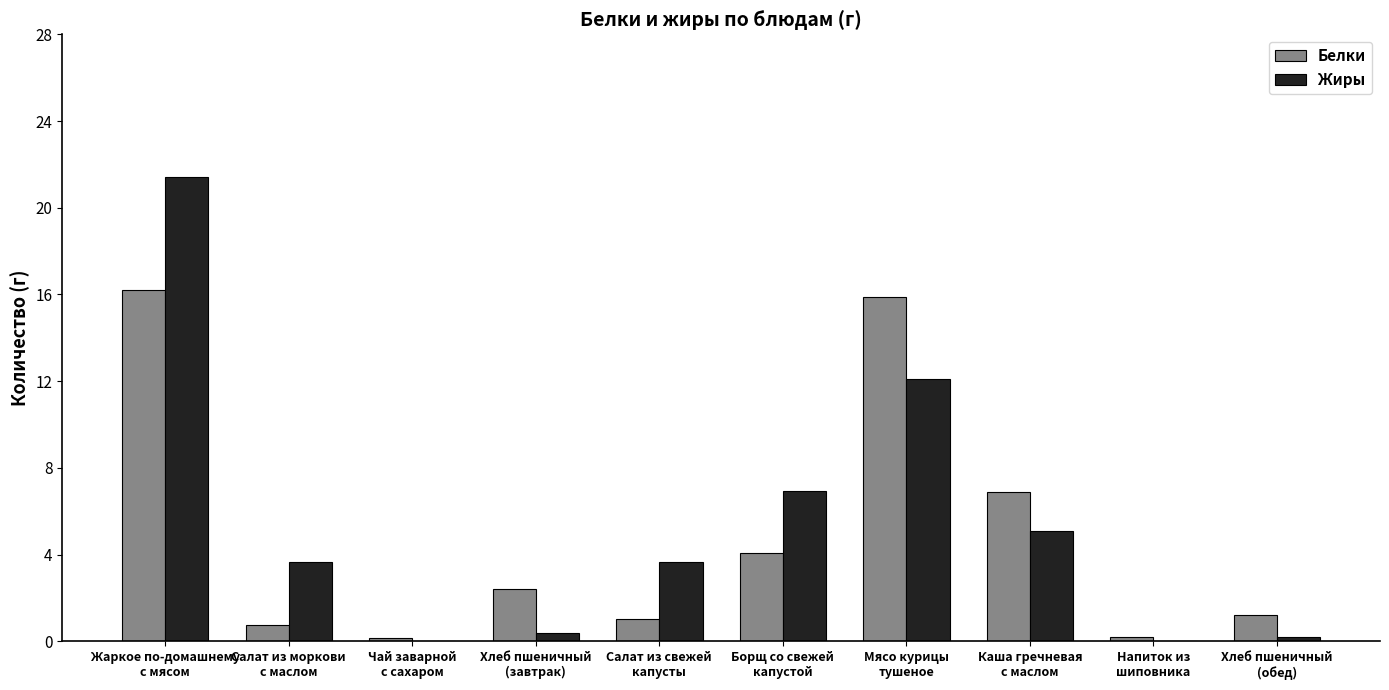

At which category does the chart reach its peak across all series?

Жаркое по-домашнему
с мясом